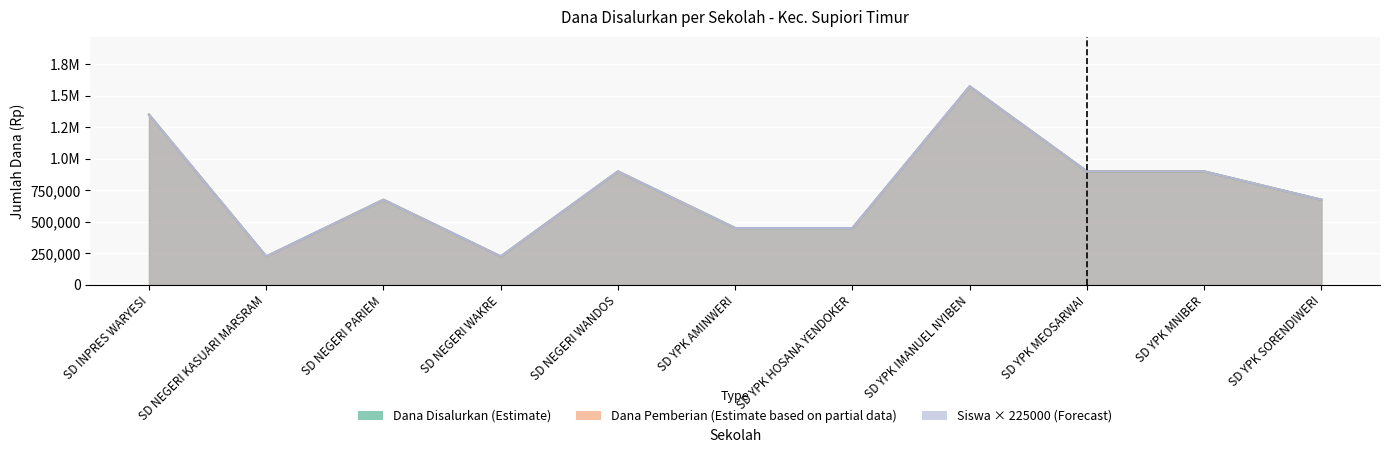

Count the number of data series in this chart.

3